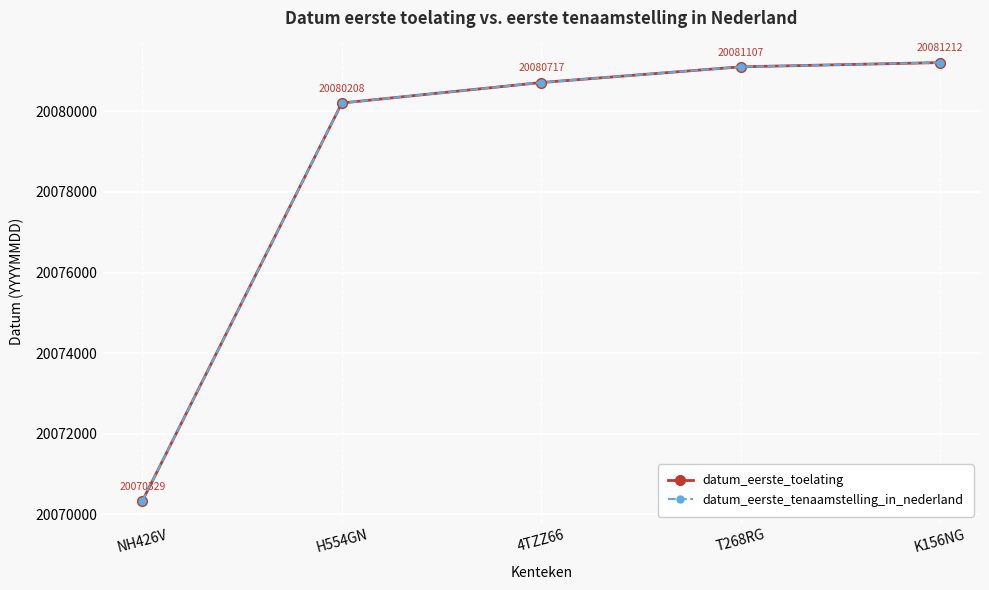

Is this an area chart (filled region under the line)?

No